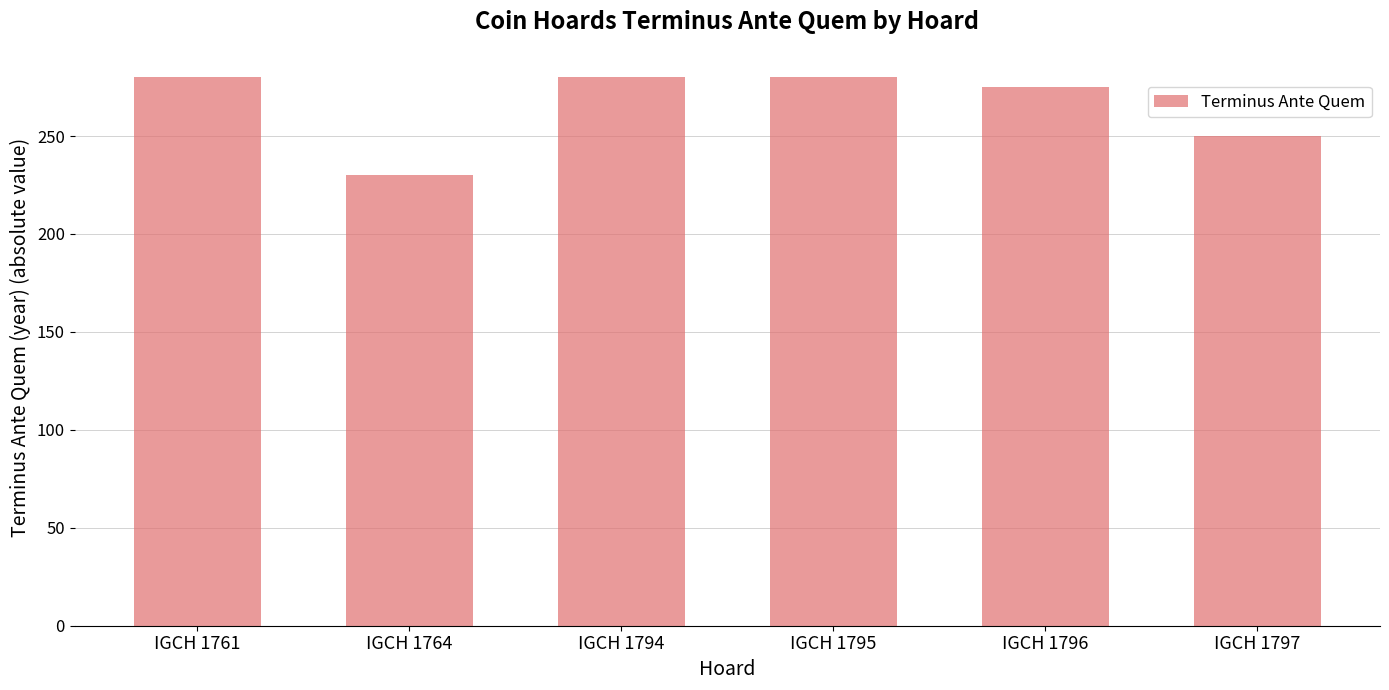

Reading right to left, list all the values displayed in this chart.

IGCH 1797=250	IGCH 1796=275	IGCH 1795=280	IGCH 1794=280	IGCH 1764=230	IGCH 1761=280